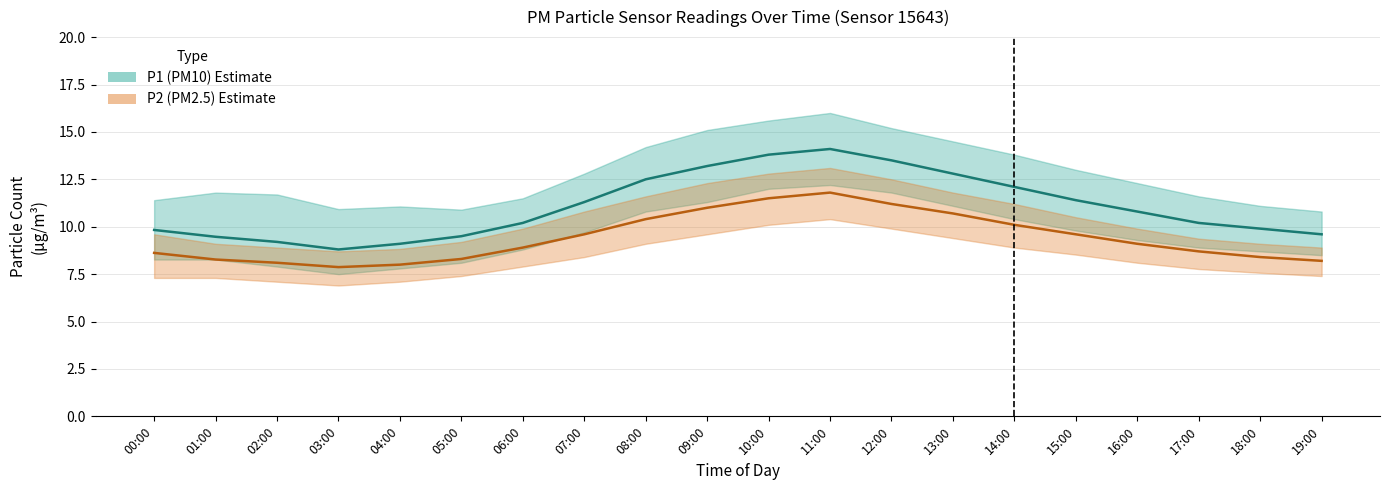

In P2, how many points are lower than both neighbors (excluding endpoints)?

1